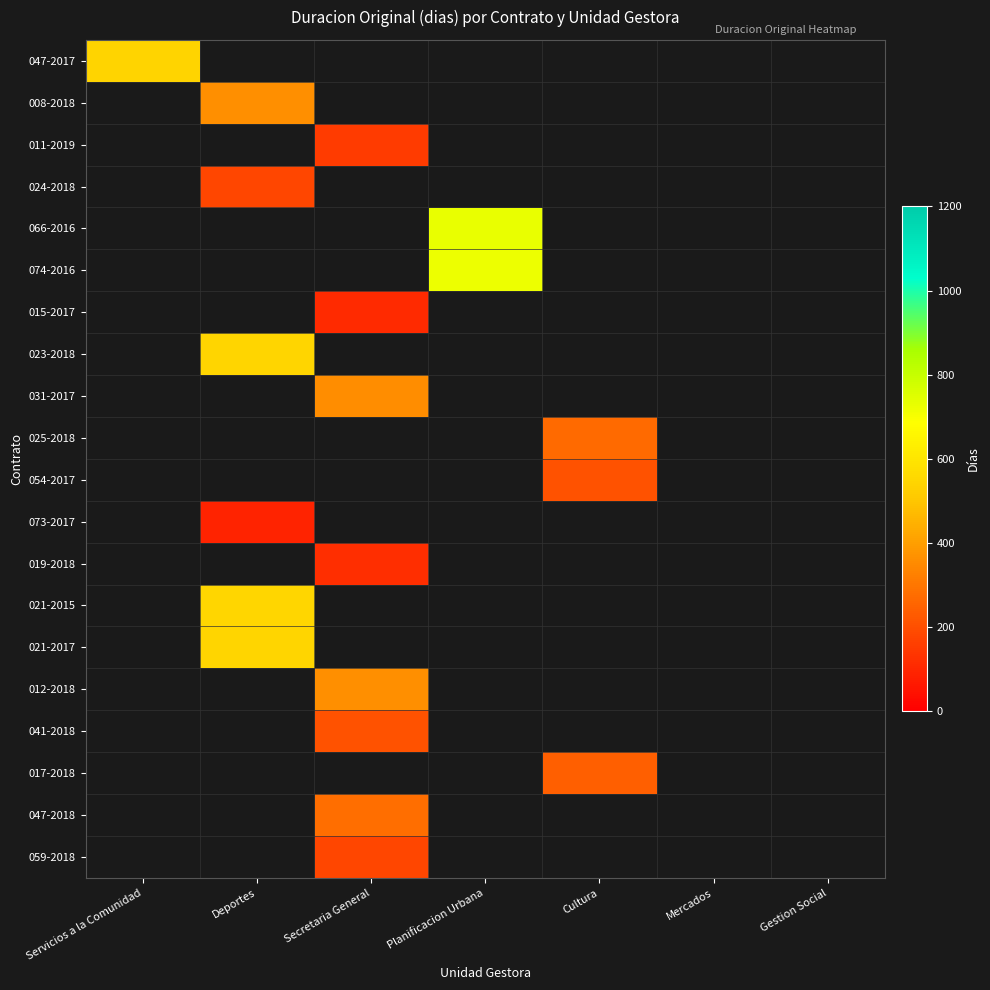

What is the maximum value shown in the chart?

730